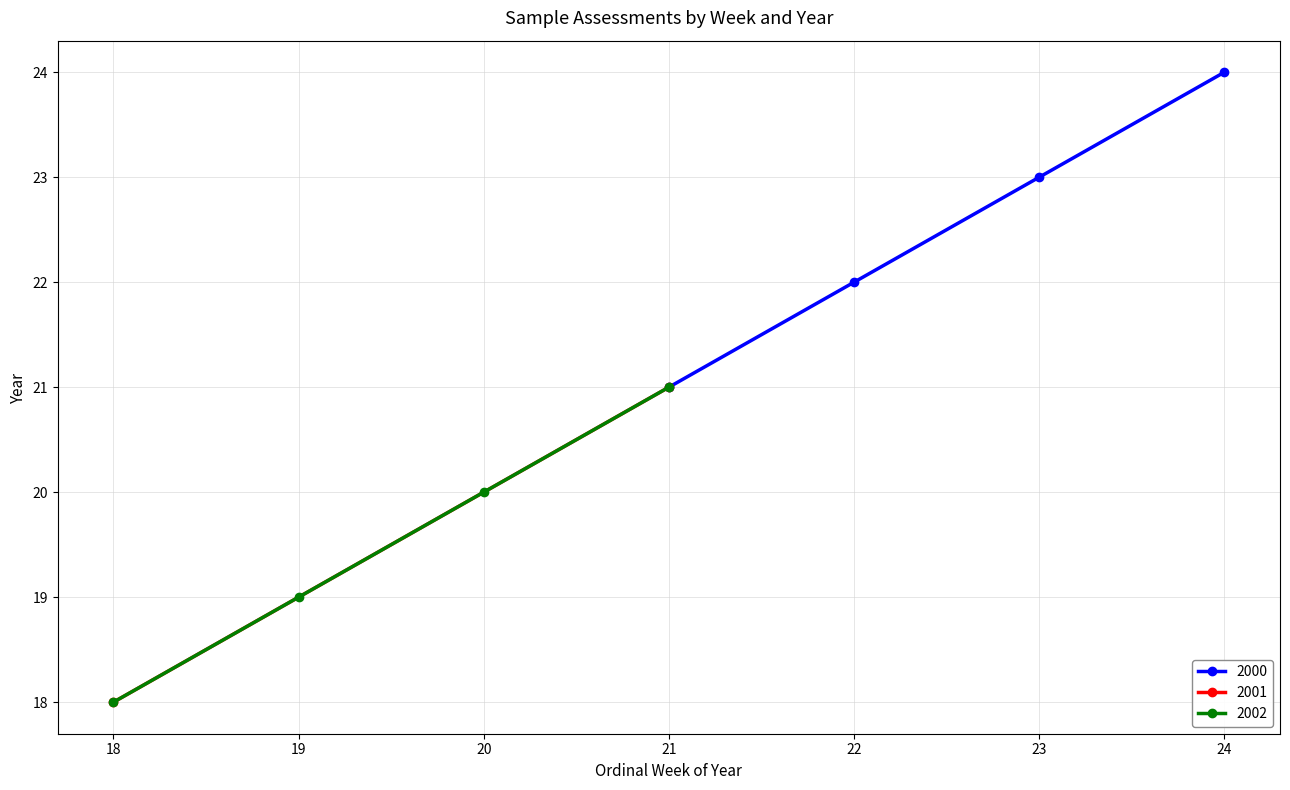

At which label does 2000 reach its minimum?

21